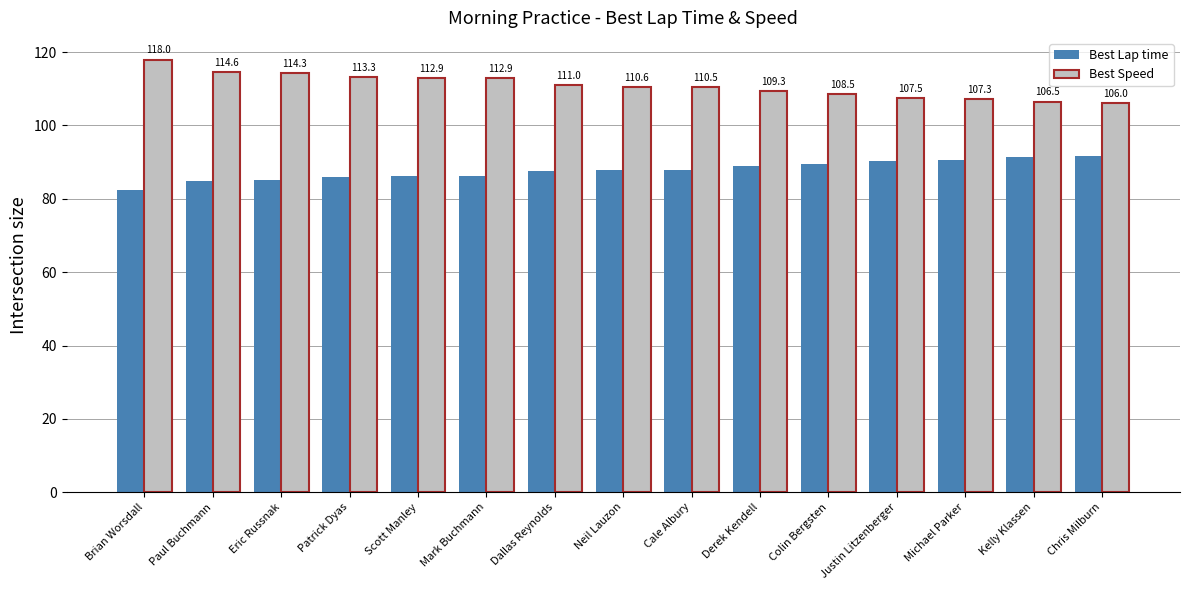

At which label is Best Lap time closest to 87?

Dallas Reynolds